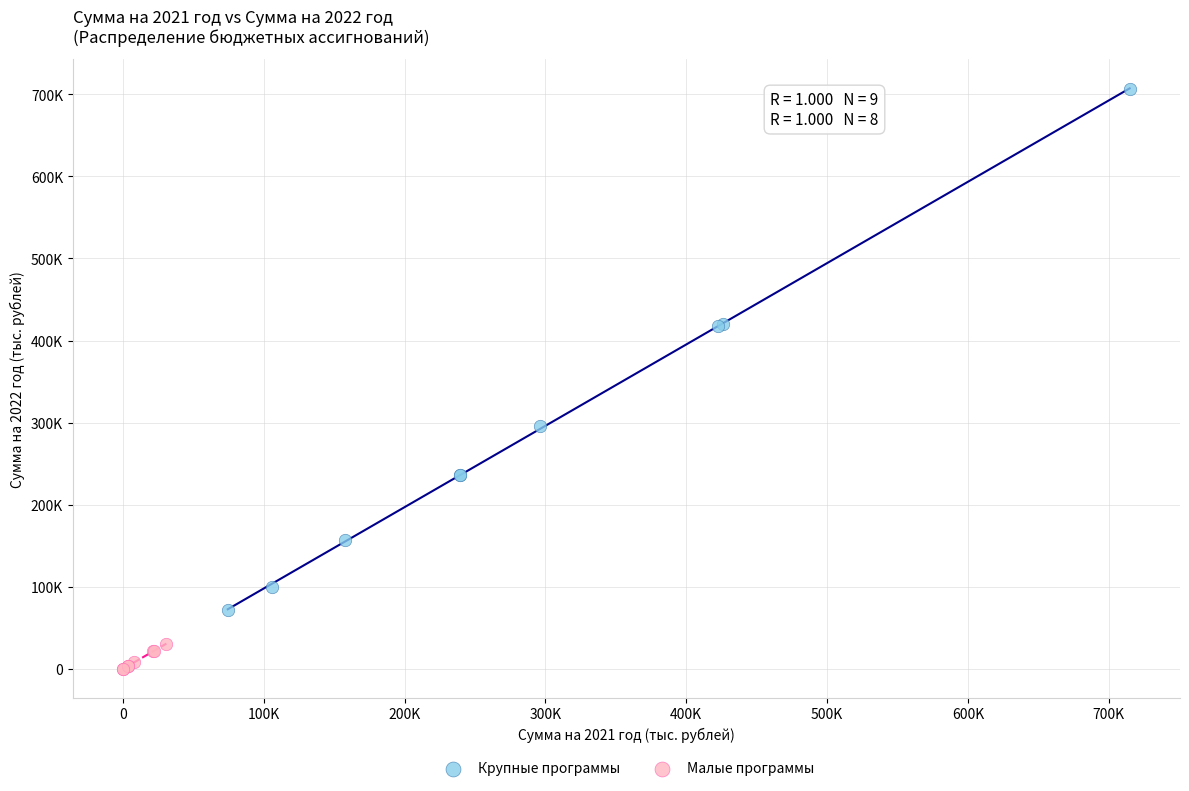

Which series has the widest spread of Y values?

Крупные программы